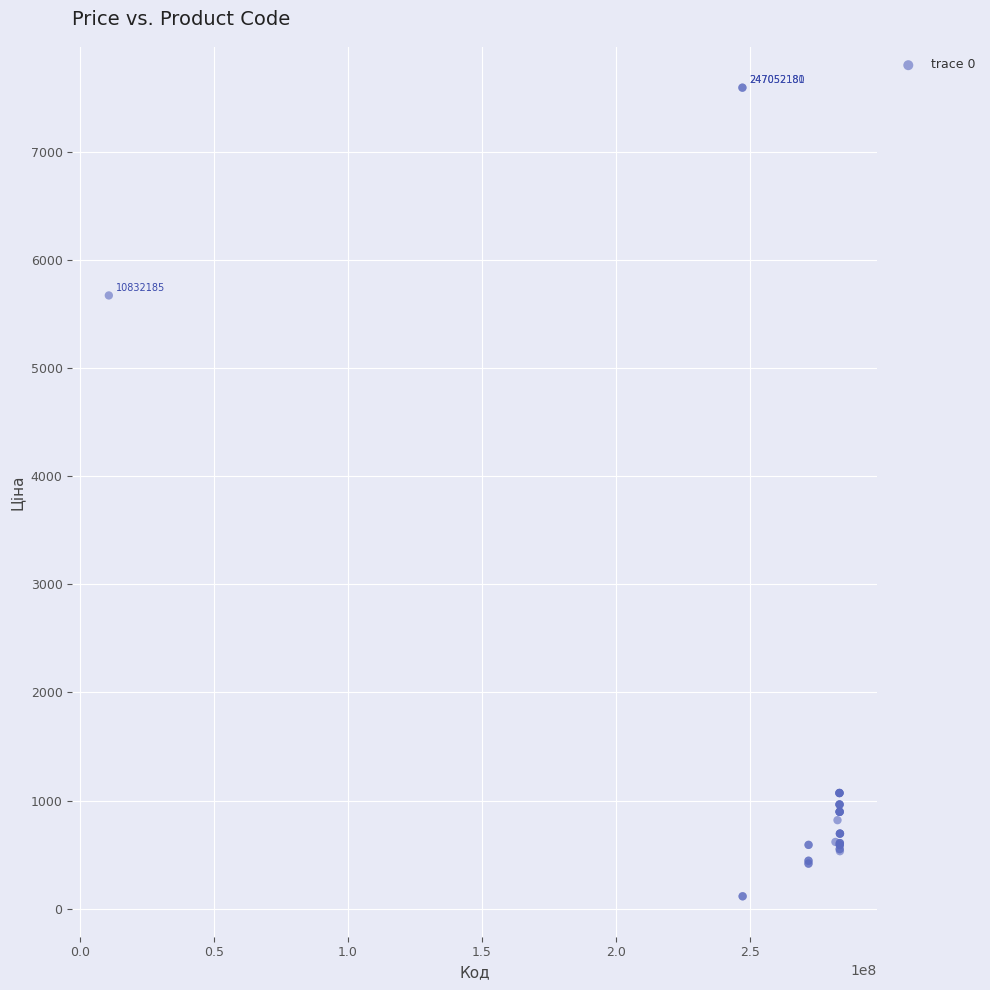

What Y value in the scatter plot is closest to 3855?

5673.8